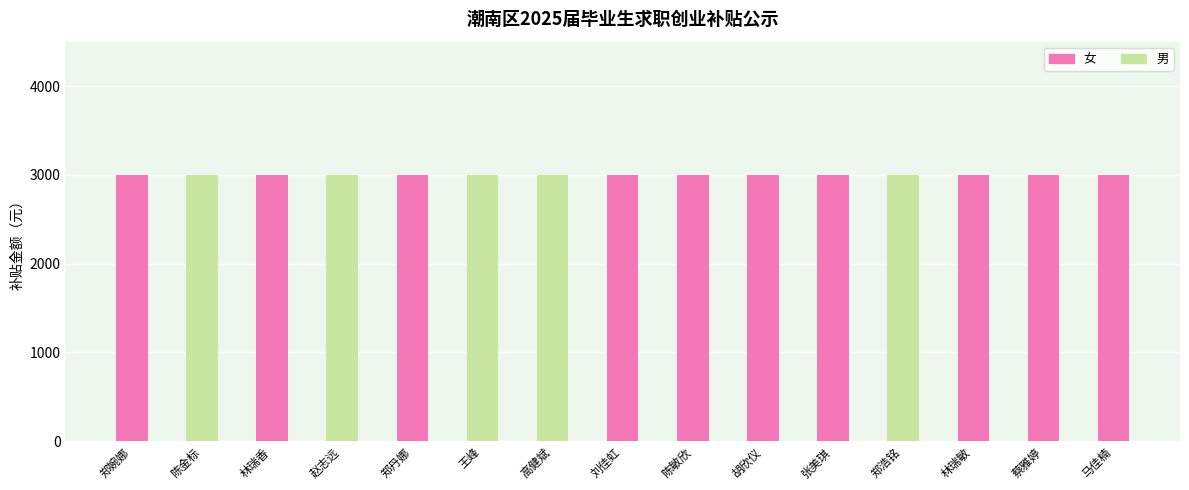

What position from the right is 郑丹娜?

11